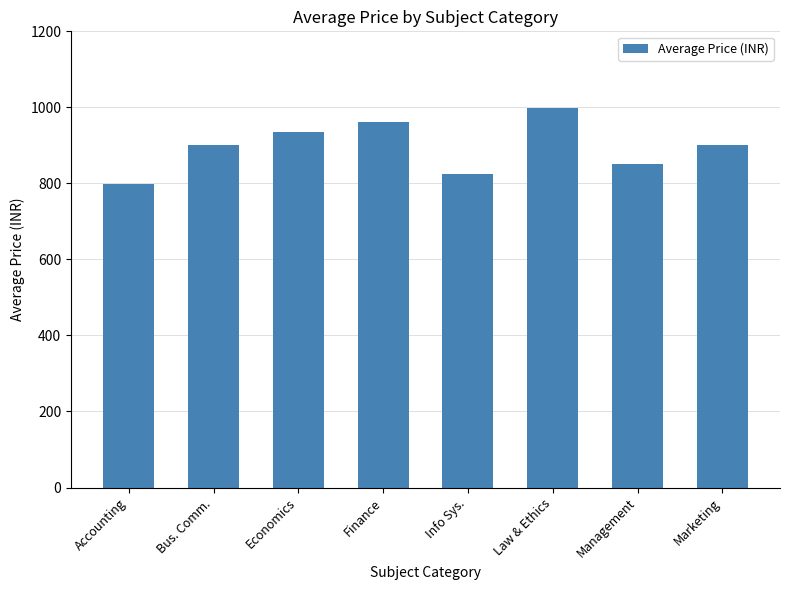

What is the difference between the second highest and minimum values?

163